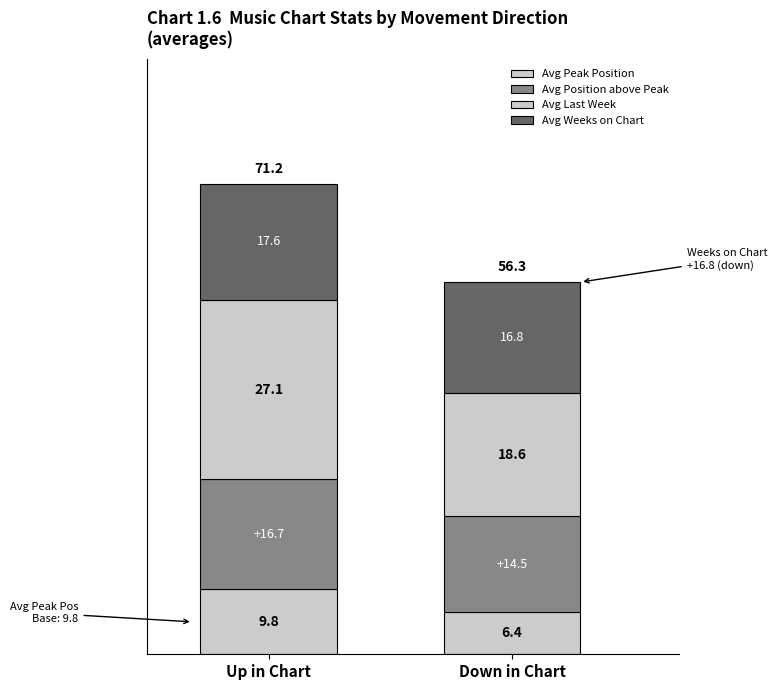

How many values in the Avg Peak Position series are below 9?

1